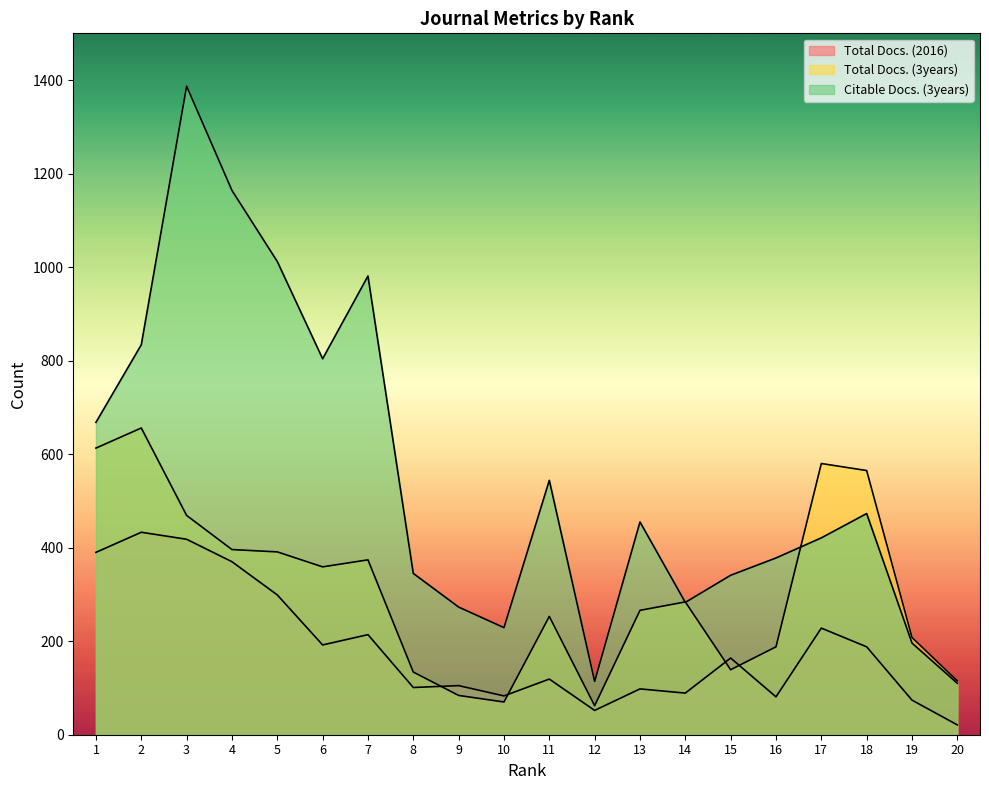

Between which two adjacent categories do Total Docs. (3years) and Total Docs. (2016) first intersect?

8 and 9